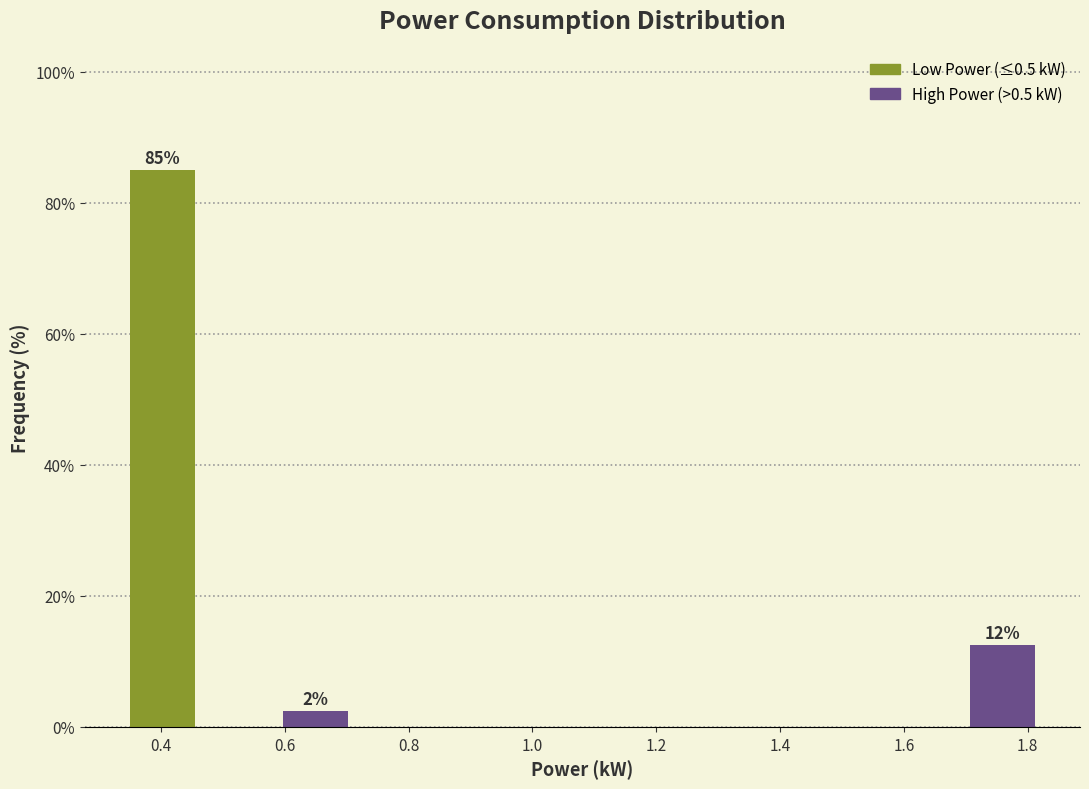

Over which range of the x-axis is the bar tallest?

0.36 to 0.48